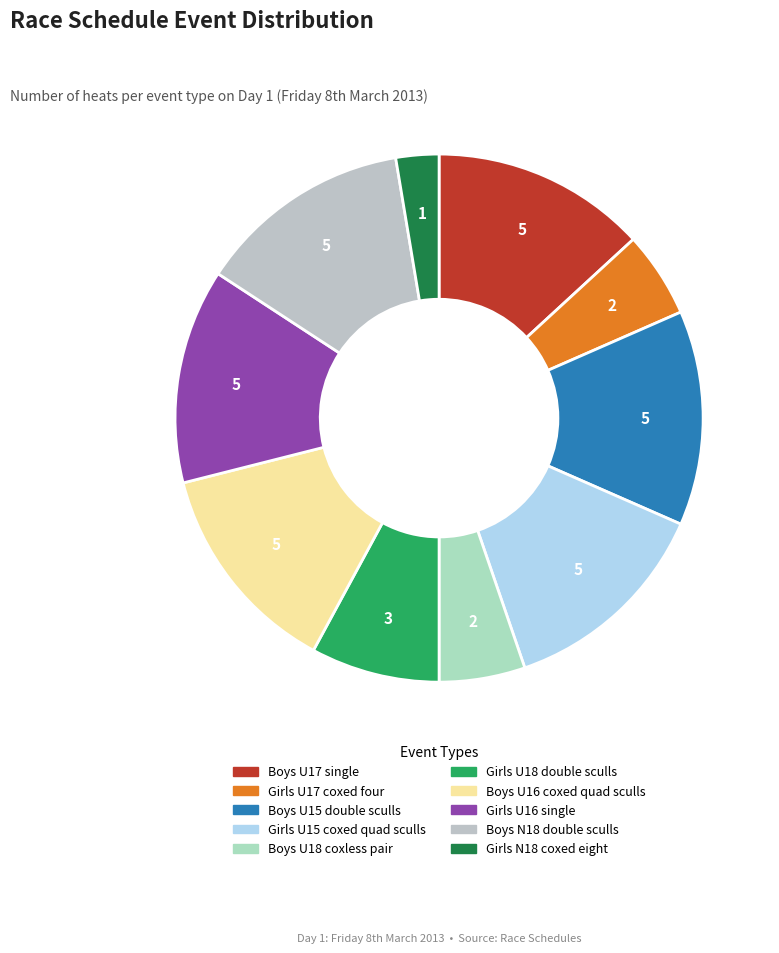

Which slice is the smallest?

Girls N18 coxed eight